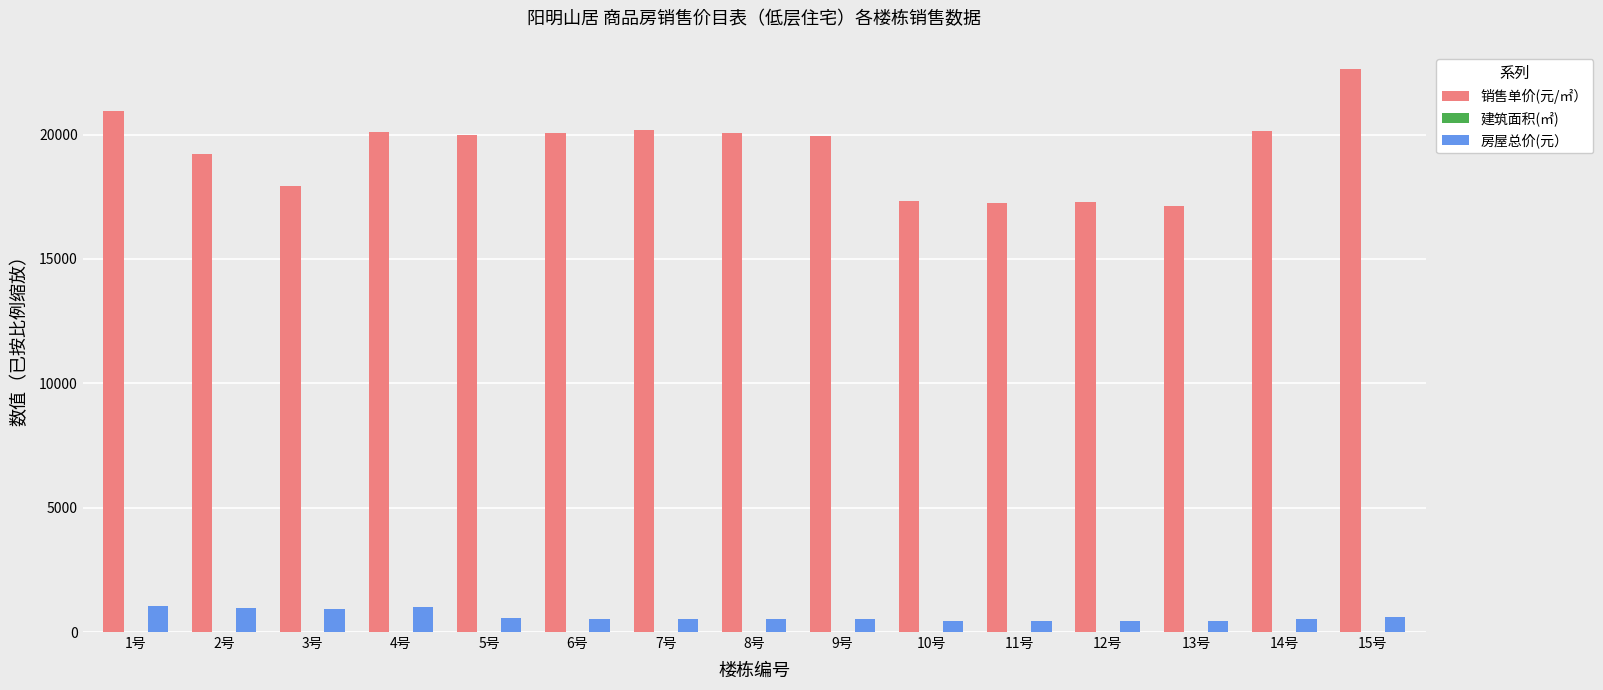

What is the sum of all 房屋总价(元） values?

9630.7